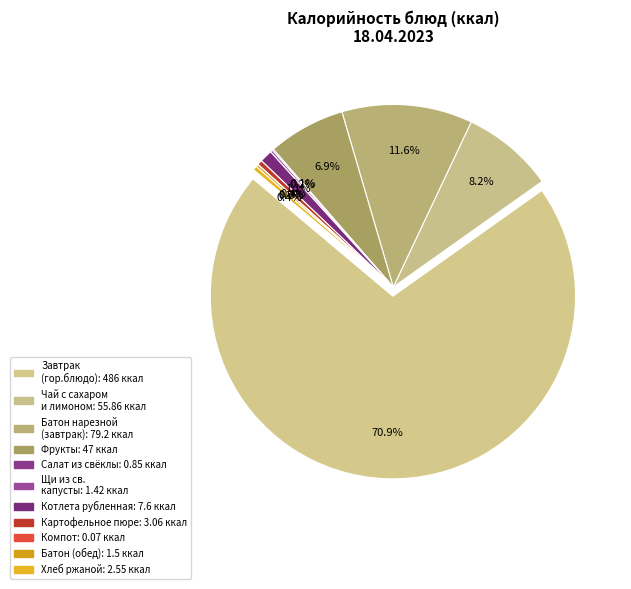

Do Компот из сухофруктов and Щи из св. капусты together represent more than half of the pie?

No